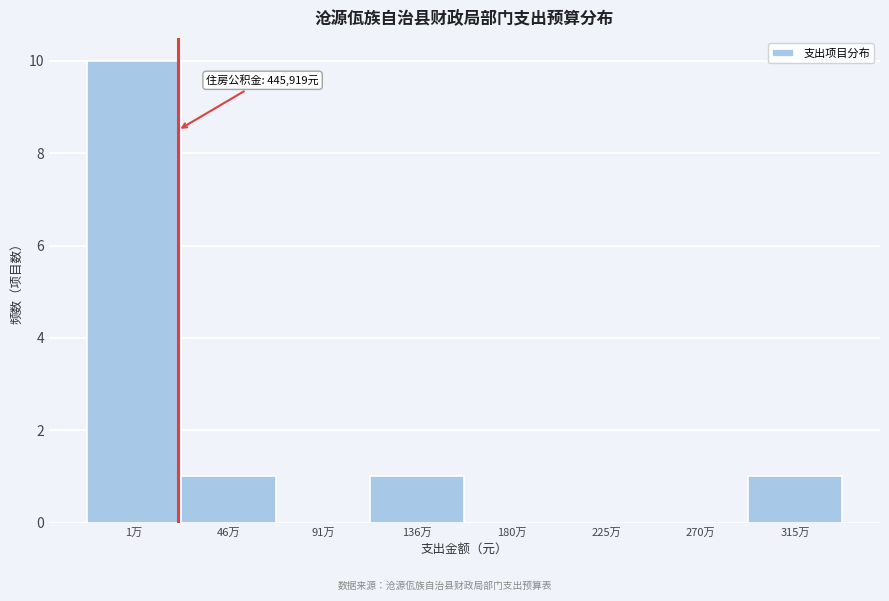

Reading left to right, extract all data points from this chart.

1万=10	46万=1	91万=0	136万=1	180万=0	225万=0	270万=0	315万=1